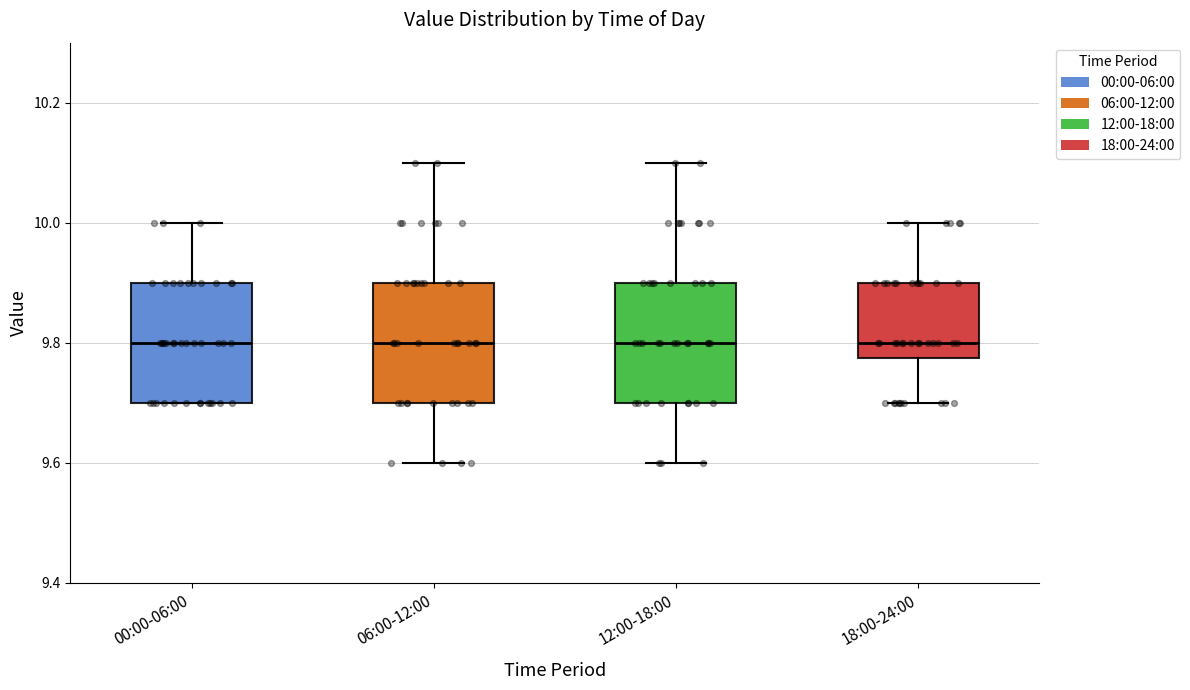

Reading left to right, transcribe this box plot: for each box, give where its median line is, the range the box spans, and where its two whiskers end, as read against the y-axis. The values are not printed on the chart, so give them approximately, as read against the axis.

00:00-06:00: median 9.80, box 9.70 to 9.90, whiskers 9.70 to 10.00
06:00-12:00: median 9.80, box 9.70 to 9.90, whiskers 9.60 to 10.10
12:00-18:00: median 9.80, box 9.70 to 9.90, whiskers 9.60 to 10.10
18:00-24:00: median 9.80, box 9.78 to 9.90, whiskers 9.70 to 10.00